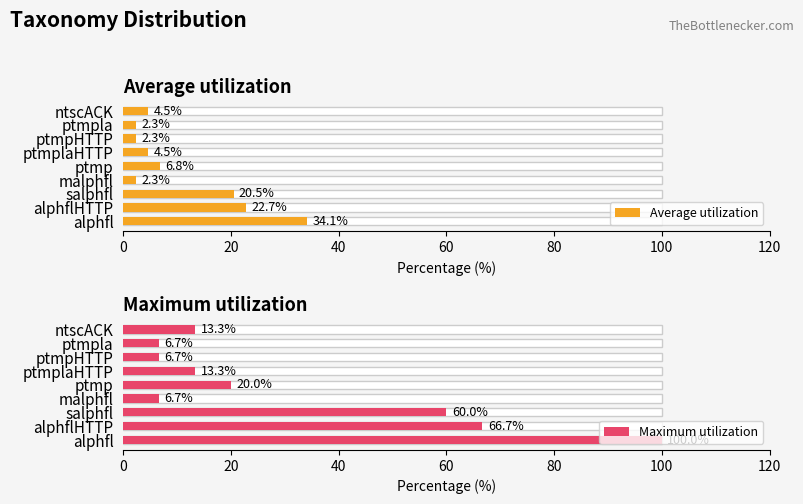

How many data points in Maximum utilization are above 13?

6